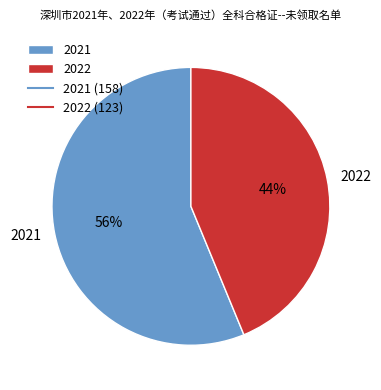

Rank the categories by value from highest to lowest.

2021, 2022